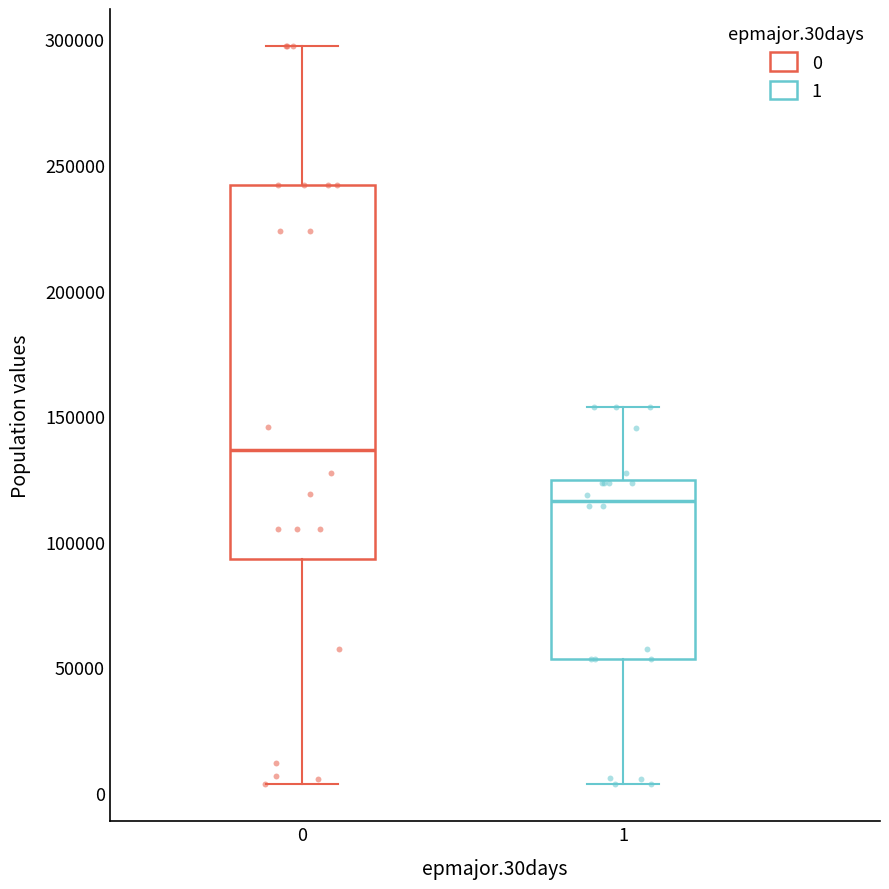

Which box's median line is the lowest?

1